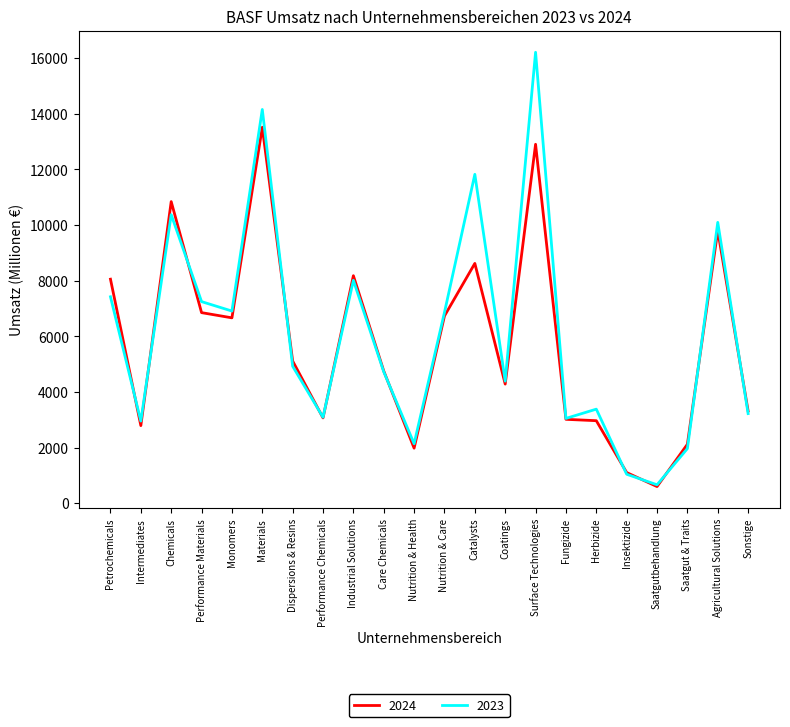

What is the average value of the 2024 series?

5782